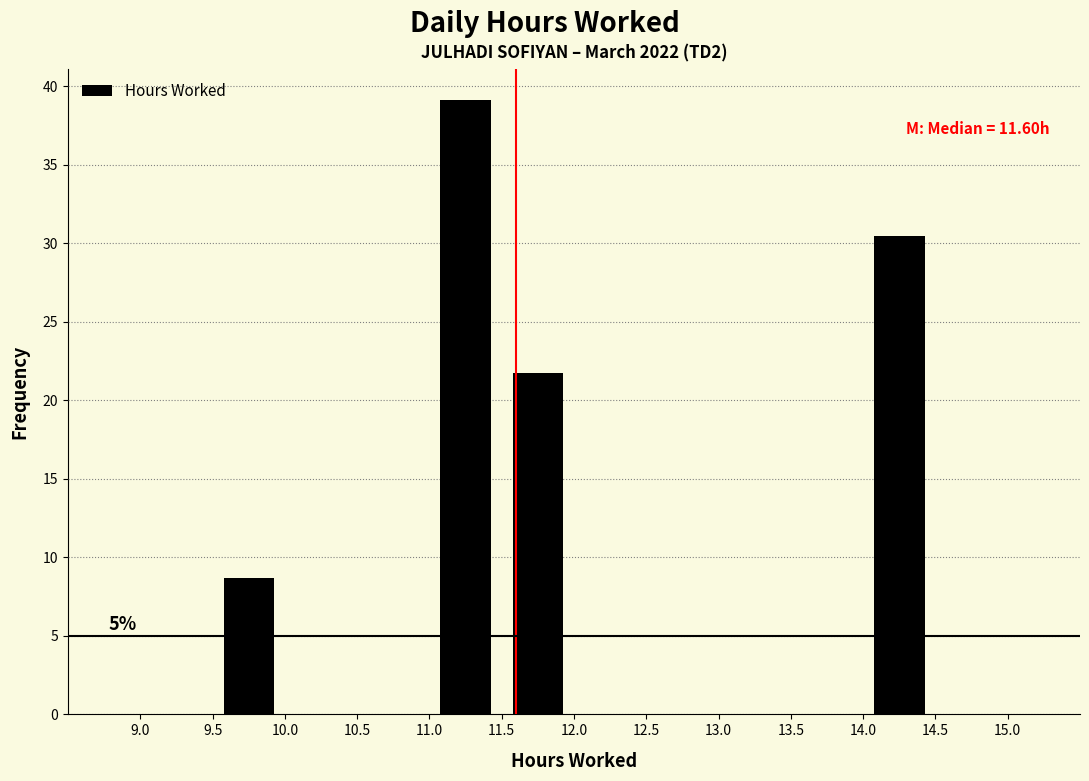

Over which range of the x-axis is the bar tallest?

11.0 to 11.5